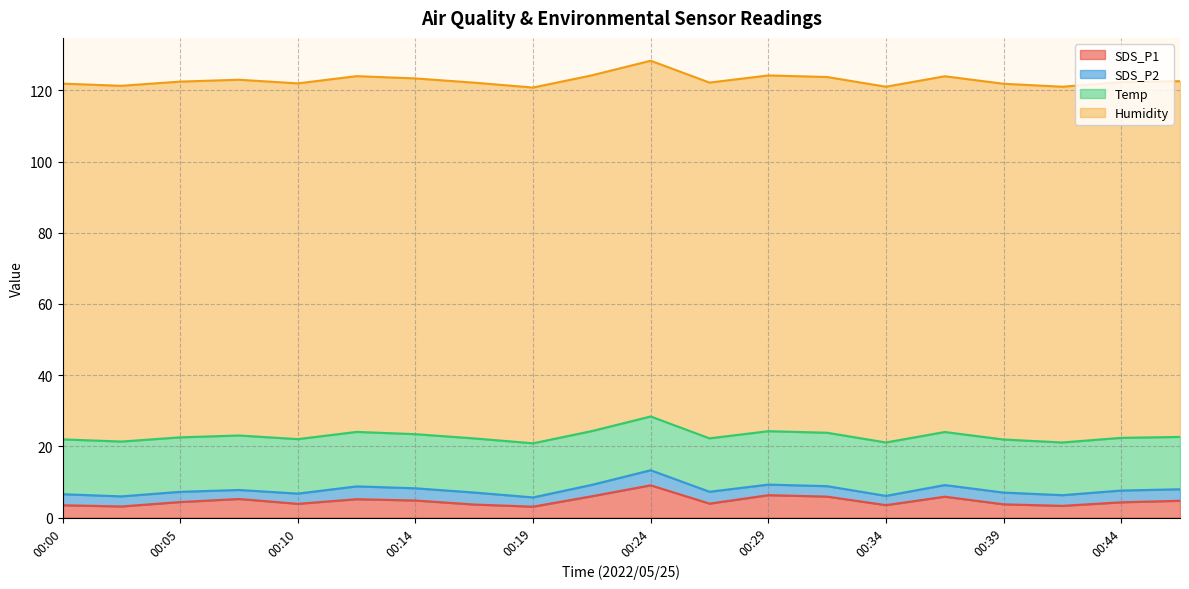

The value of SDS_P2 at 00:29 is 3.0. True or false?

True